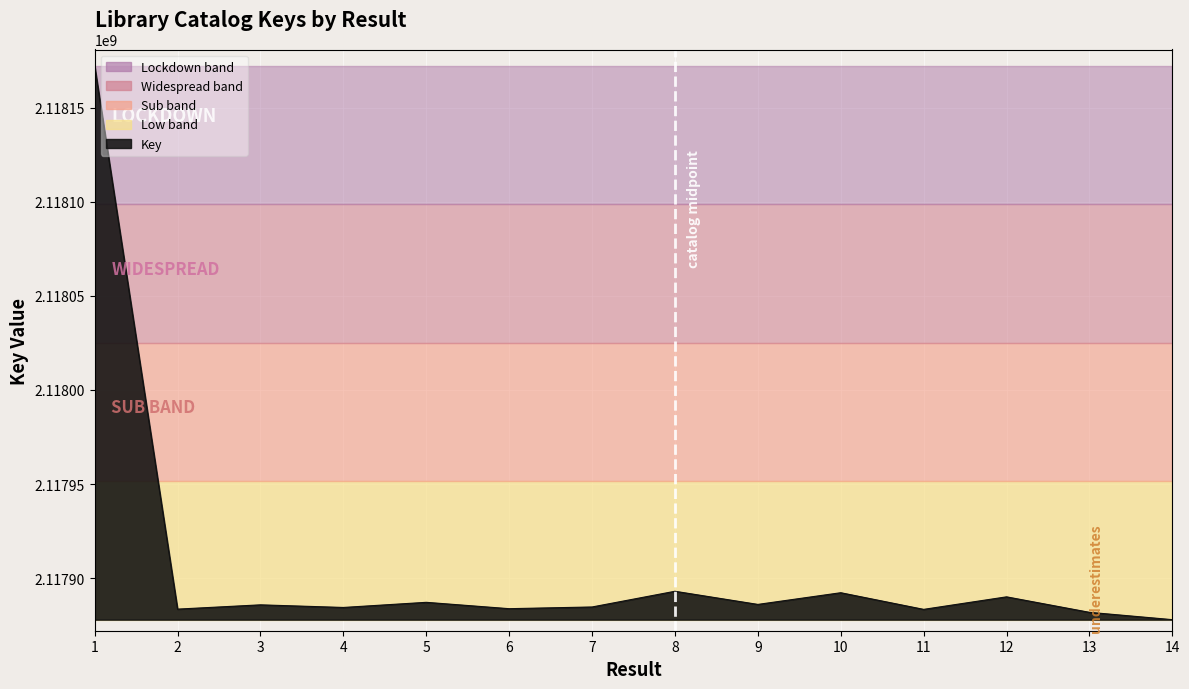

What is the maximum value shown in the chart?

2118172047